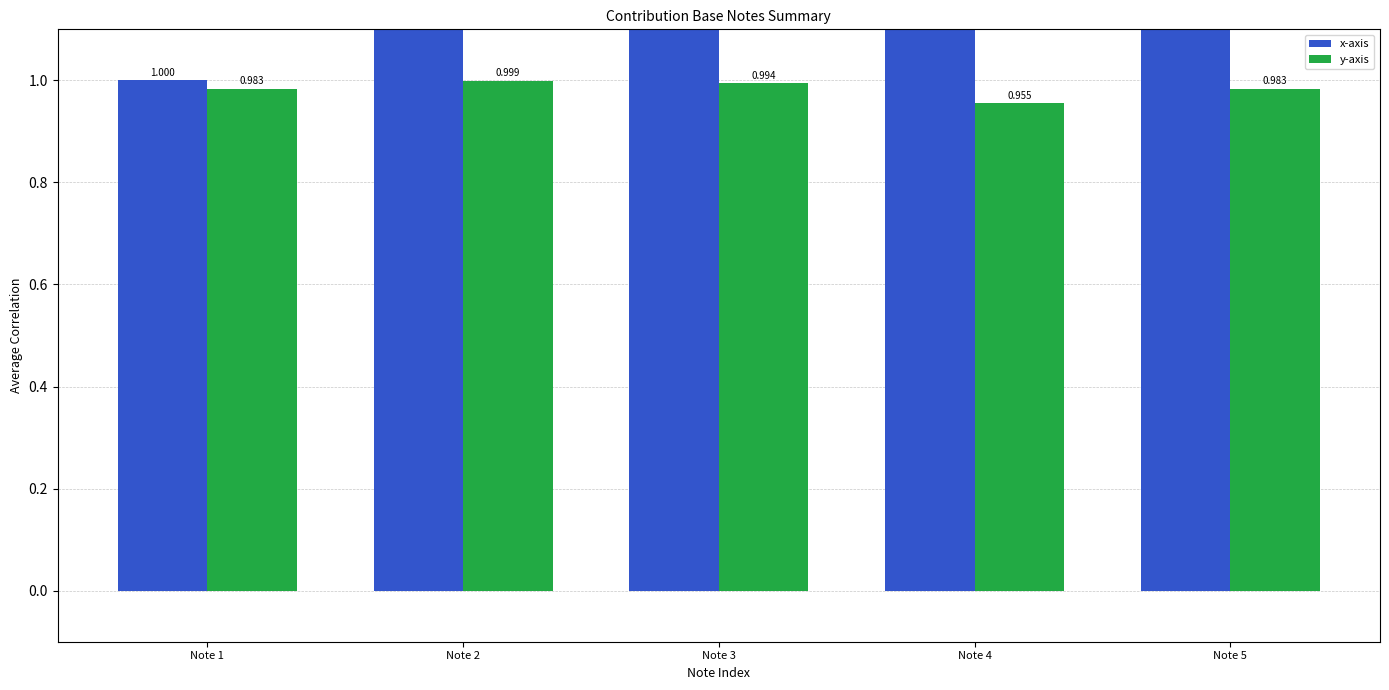

What is the highest value of the y-axis series?

1.0